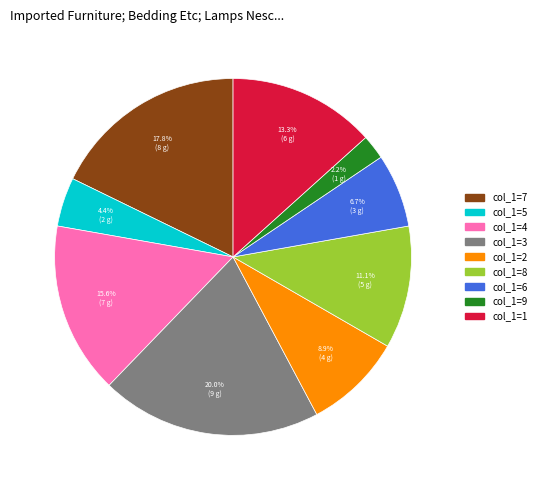

Is there a majority slice in this chart?

No